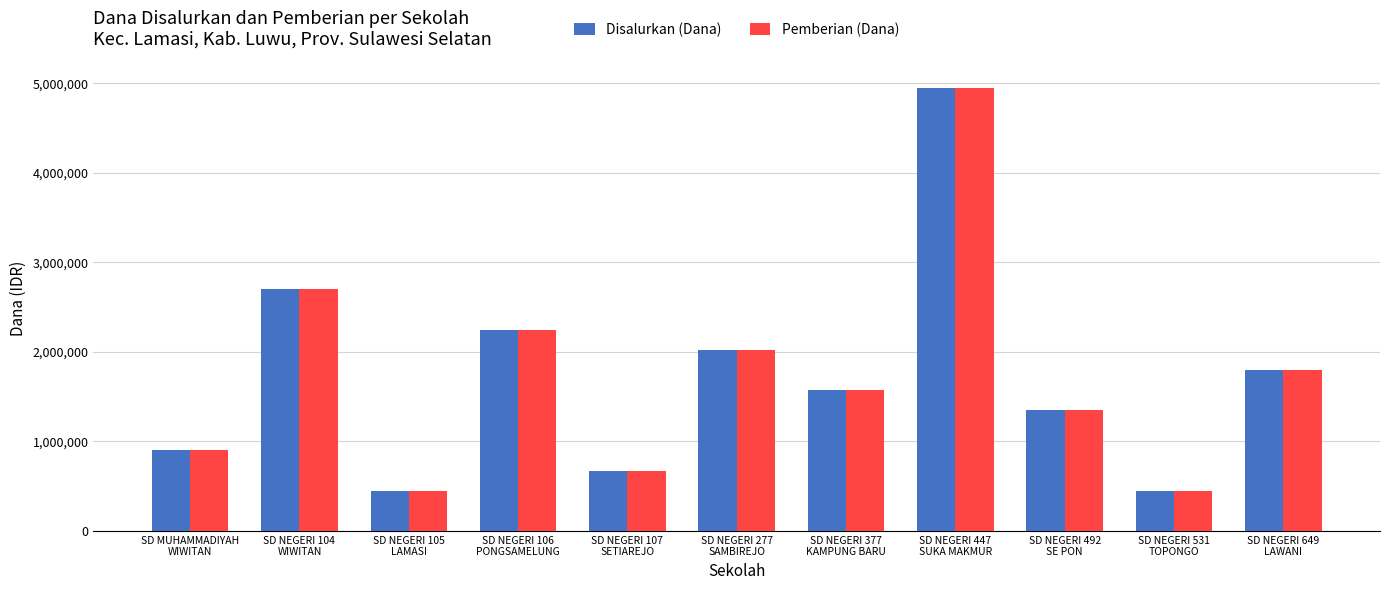

What is the difference between the maximum and minimum values in the Disalurkan (Dana) series?

4500000